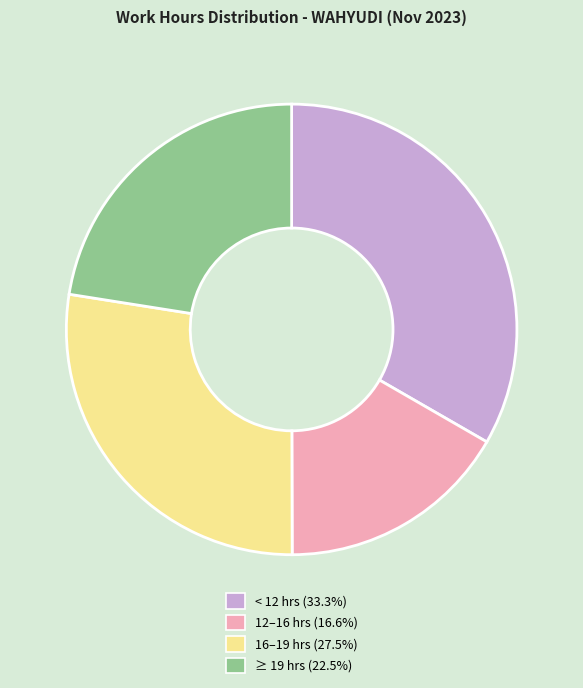

Is there any slice that represents more than half of the pie?

No